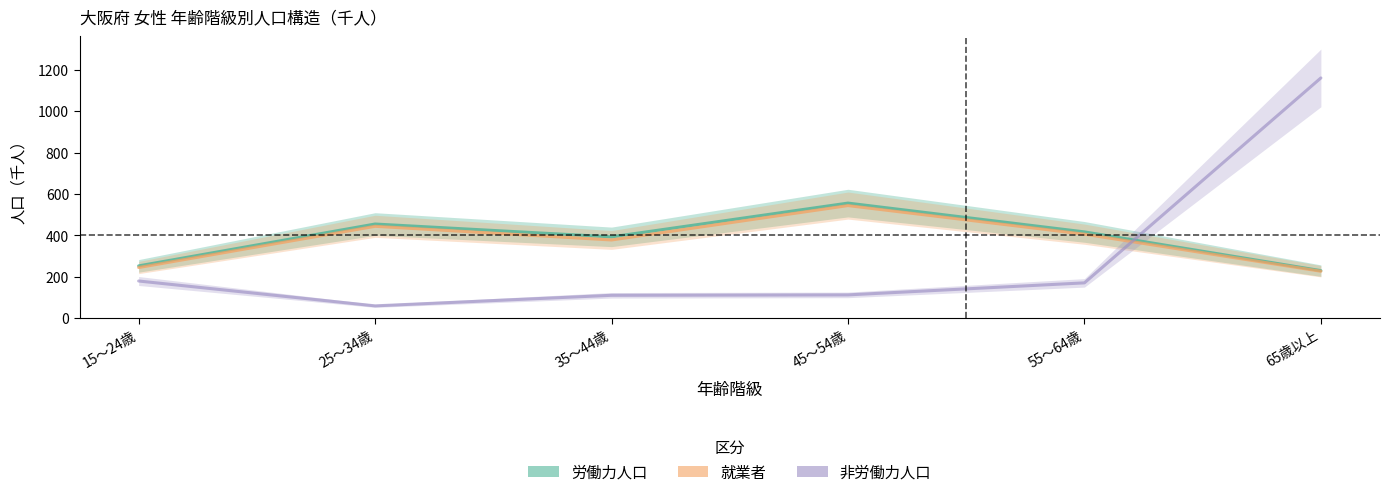

Rank the categories by 非労働力人口 value from lowest to highest.

25～34歳, 35～44歳, 45～54歳, 55～64歳, 15～24歳, 65歳以上